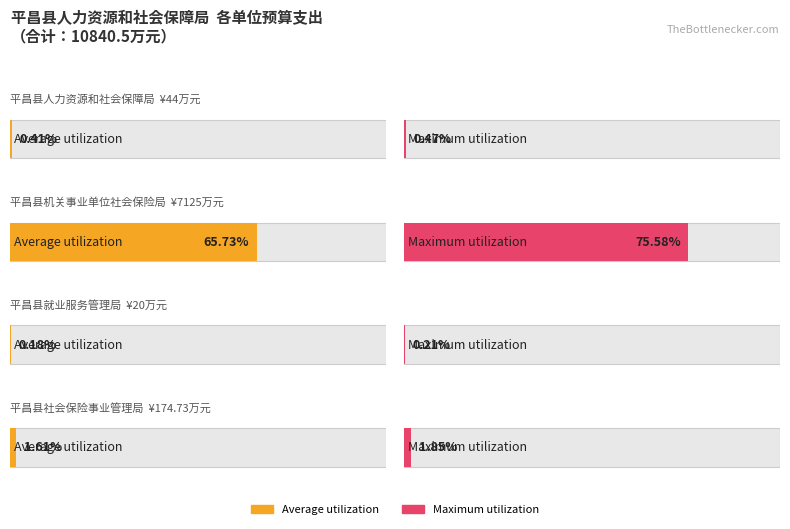

What position from the left is 平昌县机关事业单位社会保险局?

2